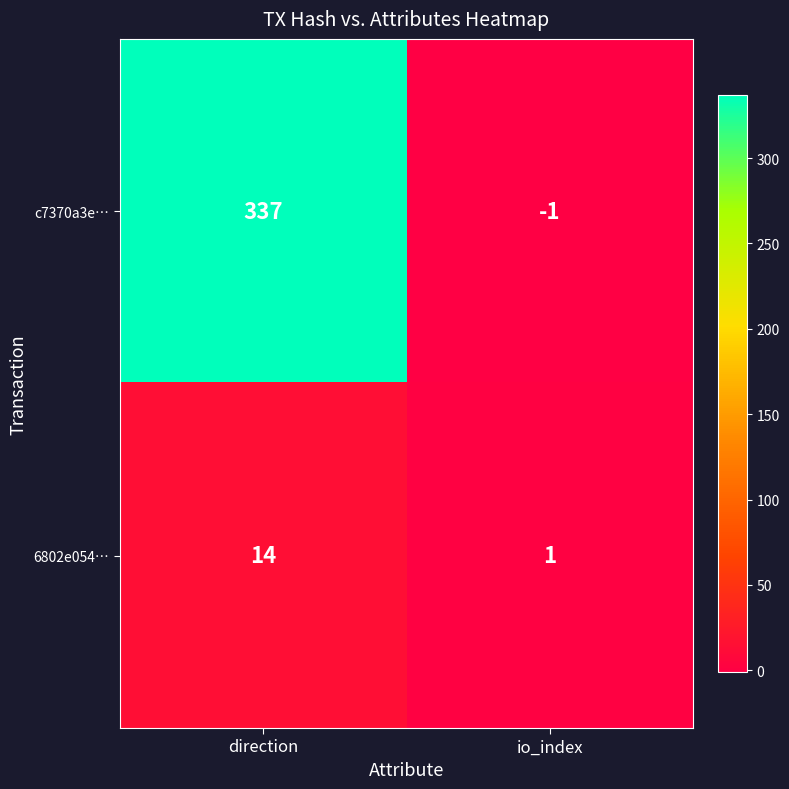

Reading left to right, what are all the values shown in this chart?

c7370a3e…: direction=337	io_index=-1
6802e054…: direction=14	io_index=1